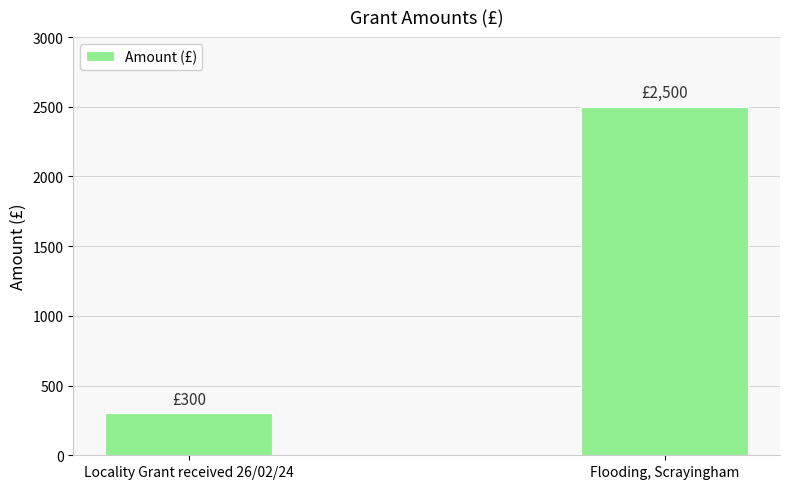

What is the smallest value displayed?

300